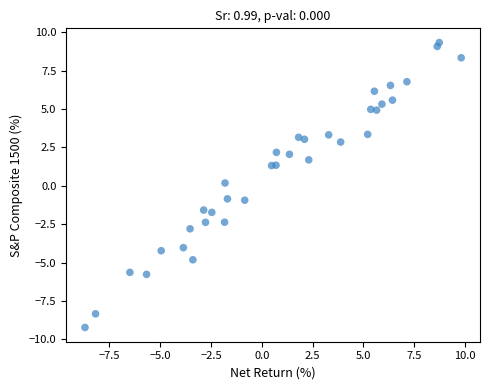

What is the range of X values (max minus min)?

18.5